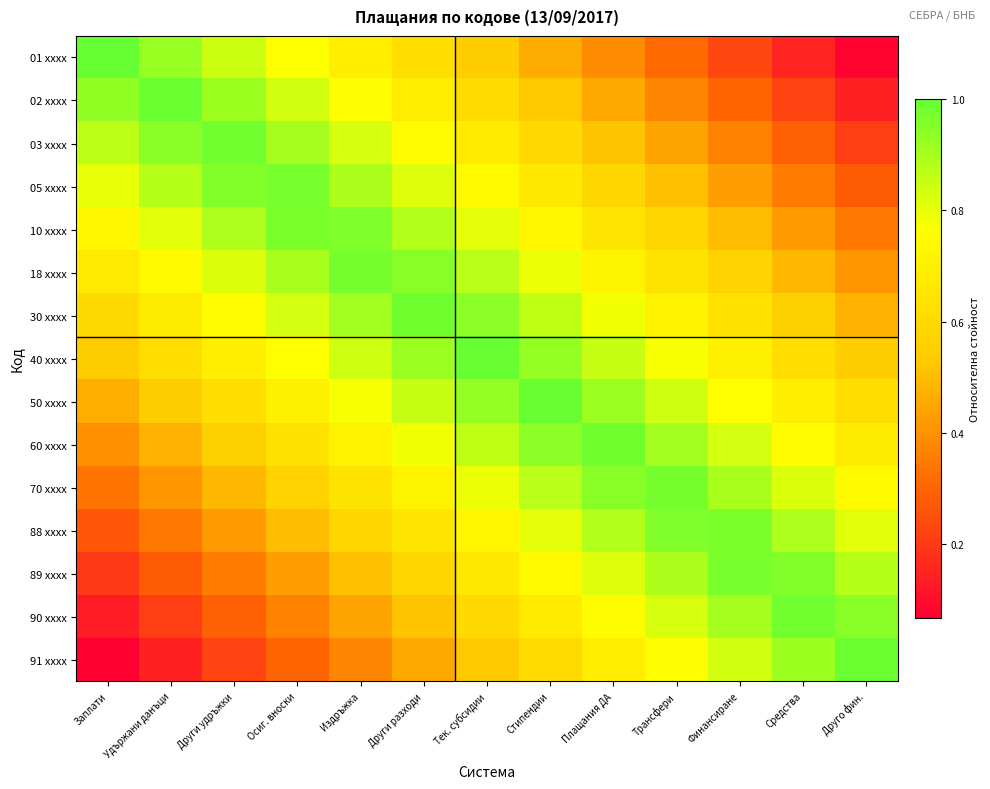

Which has a higher value, Тек. субсидии or Други разходи?

Други разходи